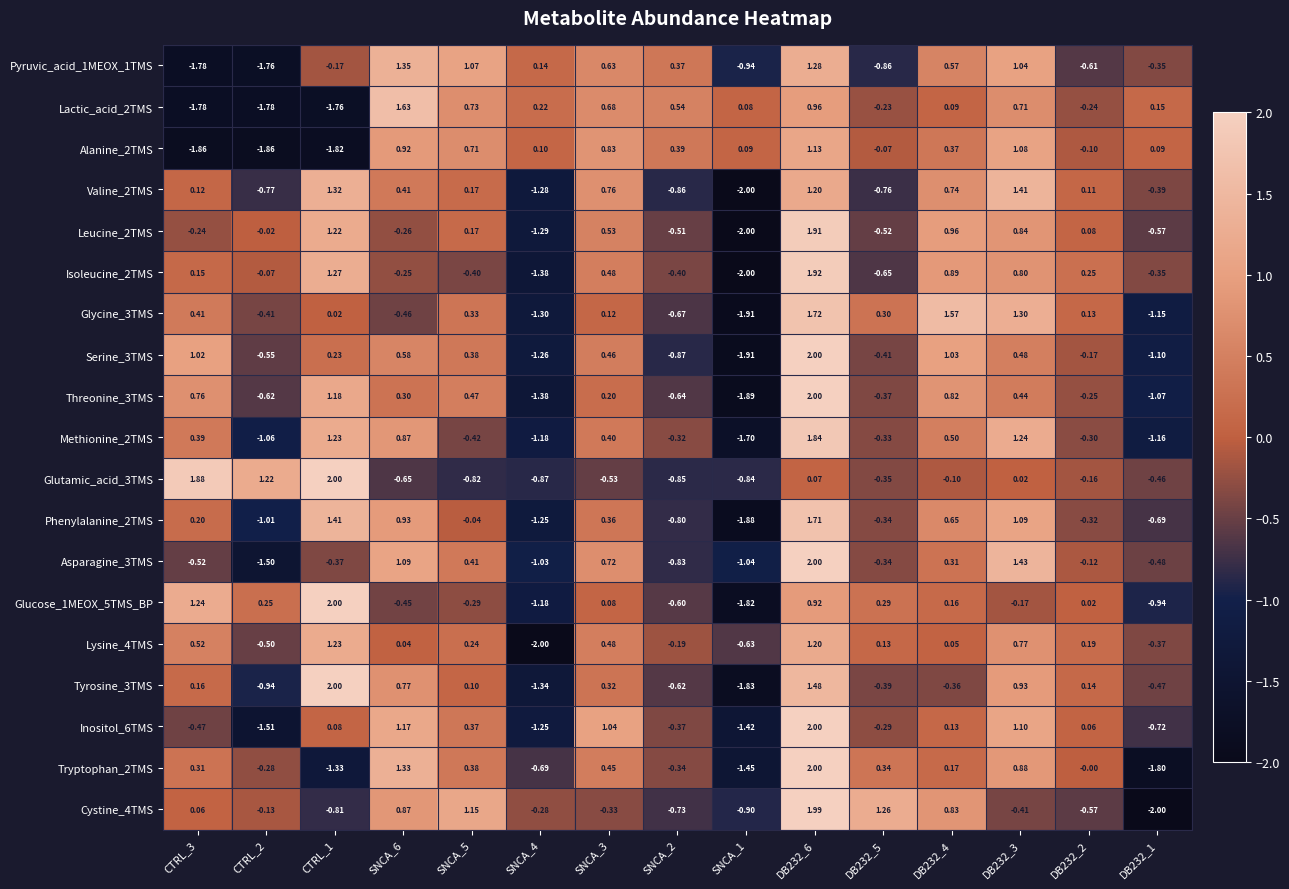

Is the value of Inositol_6TMS at CTRL_1 greater than the value of Isoleucine_2TMS at SNCA_4?

Yes